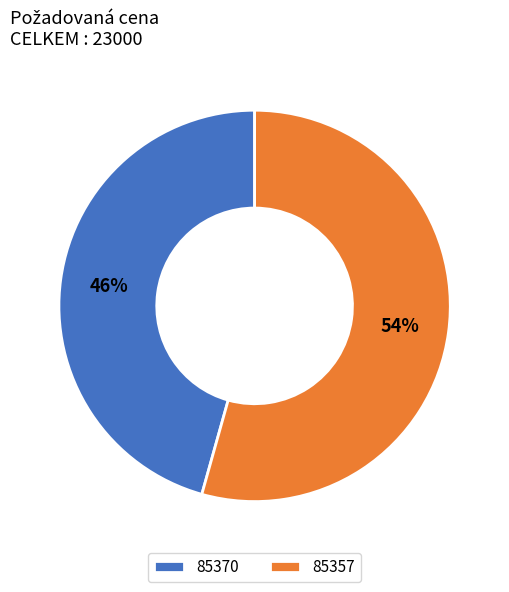

Is it true that 85357 is 48% of the pie?

False